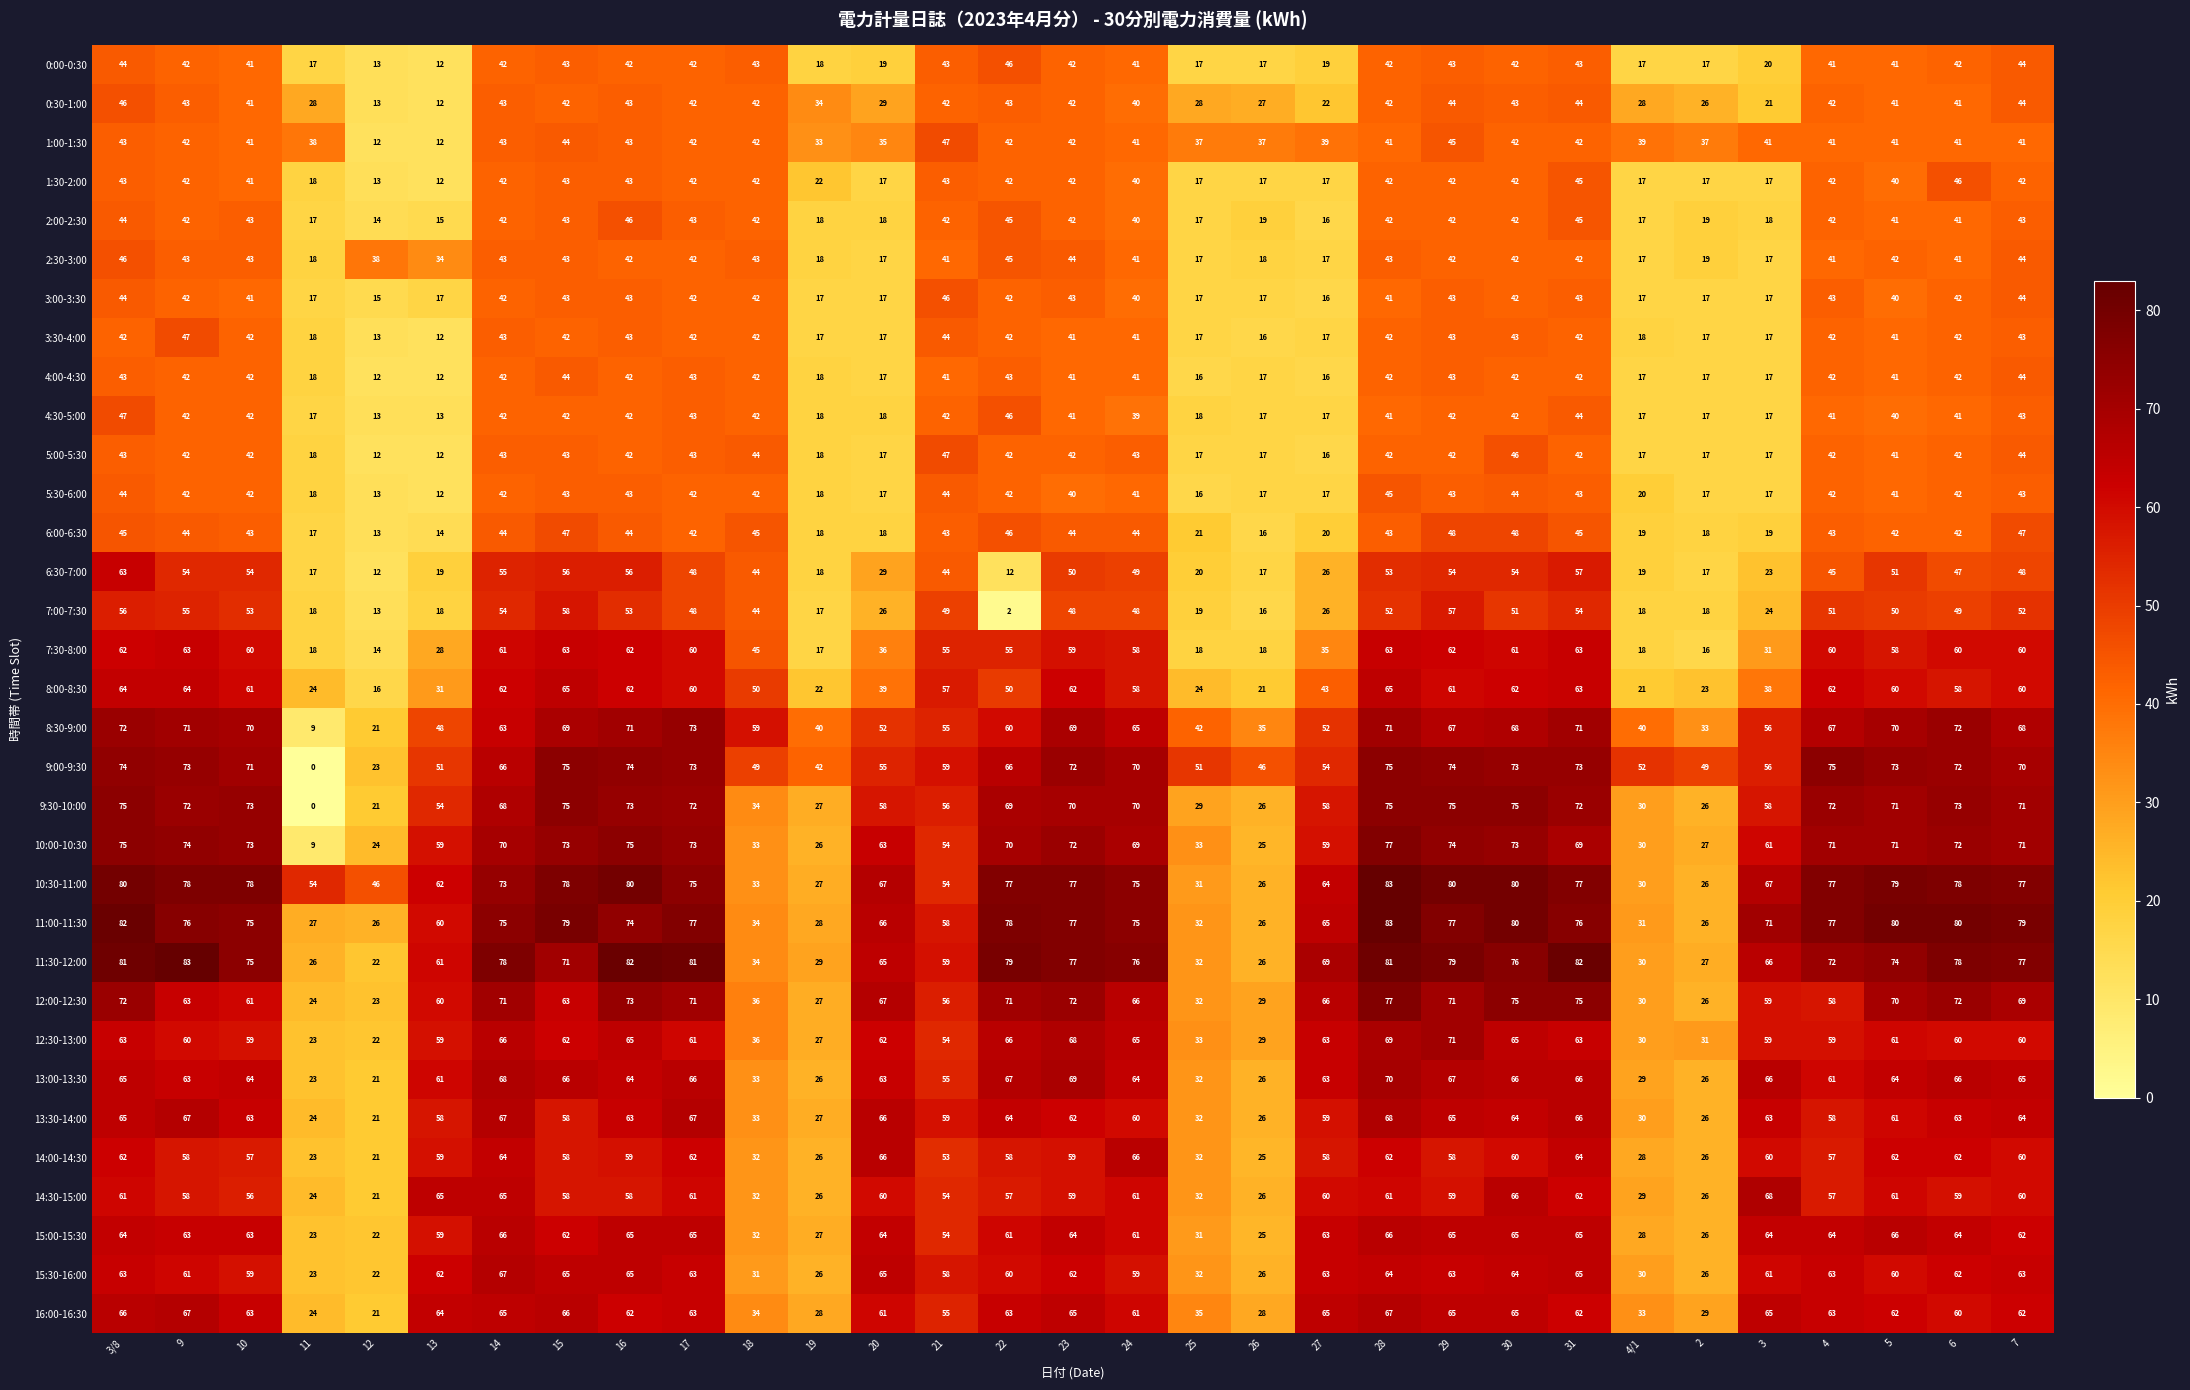

What is the difference between the maximum and minimum values in the 0:00-0:30 series?

34